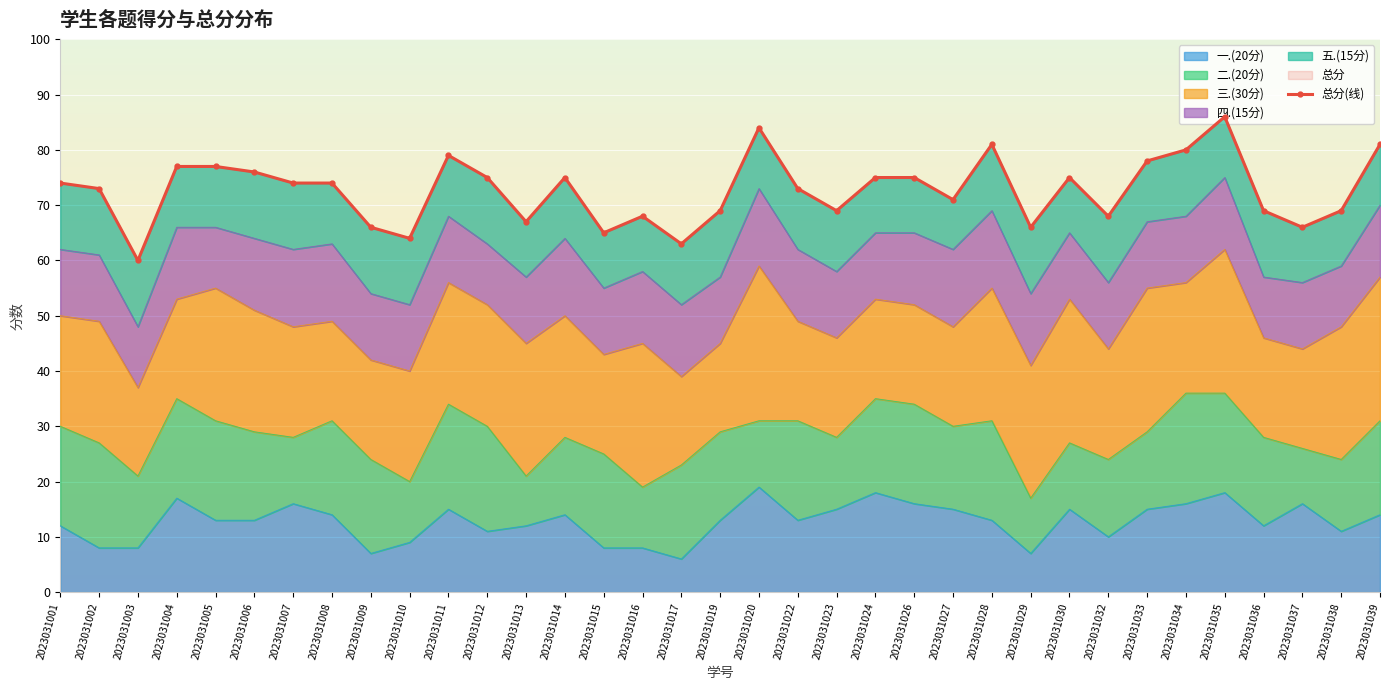

How many lines are shown in the chart?

1